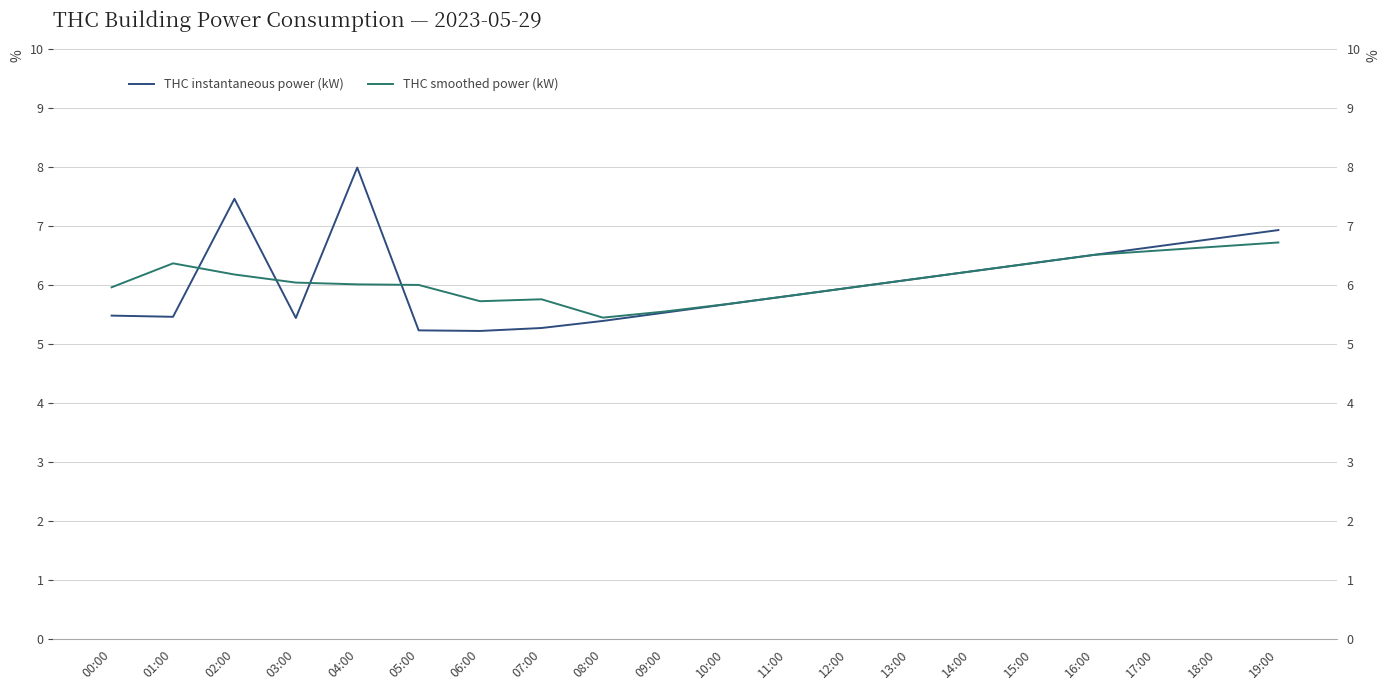

Reading left to right, what are all the values shown in this chart?

THC instantaneous power (kW): 5.5	5.5	7.5	5.4	8.0	5.2	5.2	5.3	5.4	5.5	5.7	5.8	6.0	6.1	6.2	6.4	6.5	6.7	6.8	6.9
THC smoothed power (kW): 6.0	6.4	6.2	6.0	6.0	6.0	5.7	5.8	5.4	5.5	5.7	5.8	6.0	6.1	6.2	6.4	6.5	6.6	6.7	6.7